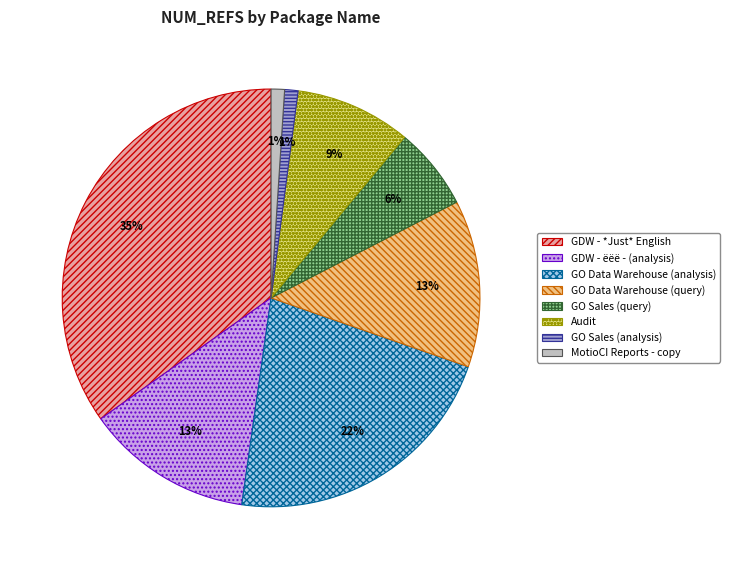

To the nearest percent, what is the average slice percentage?

12%